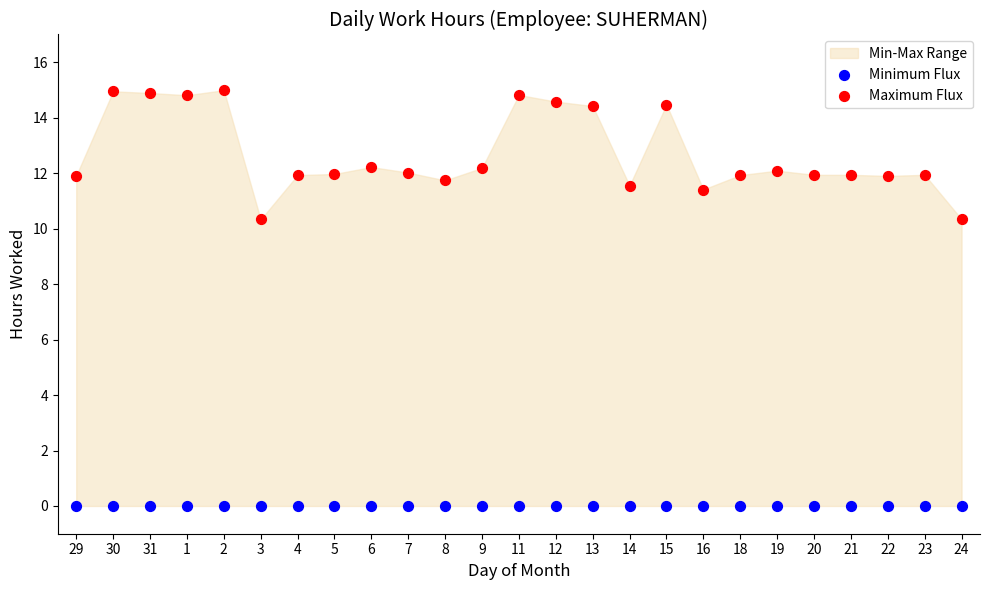

Which series reaches the minimum Y coordinate?

Minimum Flux